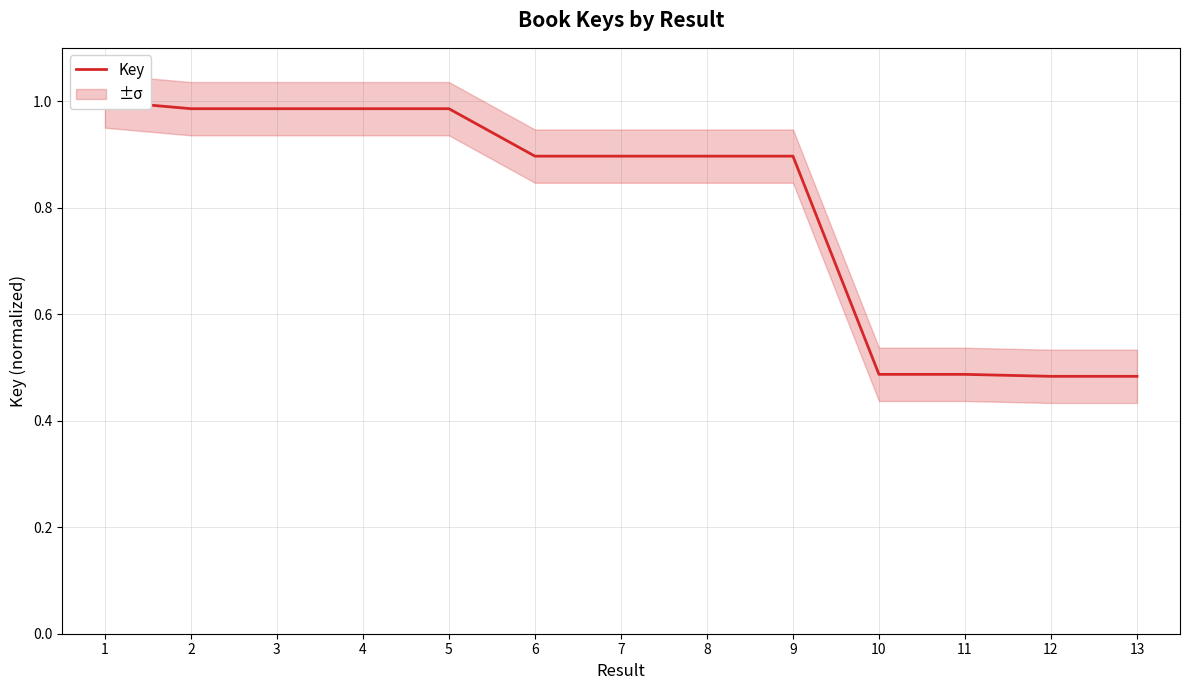

How many lines are shown in the chart?

1